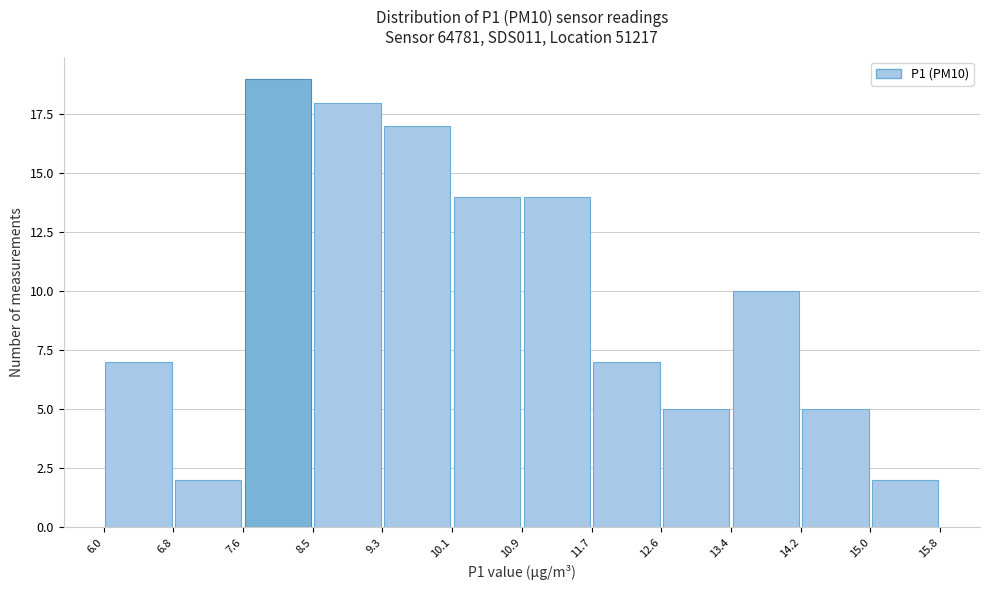

What is the height of the bar covering 6.0 to 6.8 on the x-axis? The values are not printed on the chart, so give them approximately, as read against the axis.

7